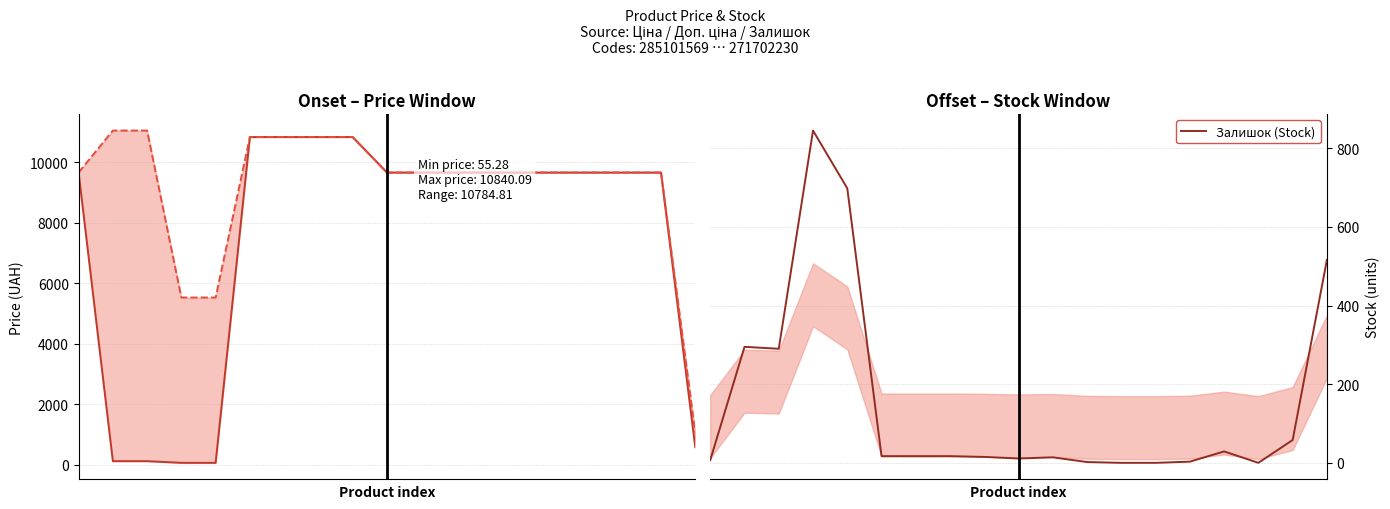

Reading left to right, extract all data points from this chart.

Ціна: 0=9664.7	1=110.5	2=110.5	3=55.3	4=55.3	5=10840.1	6=10840.1	7=10840.1	8=10840.1	9=9664.7	10=9664.7	11=9664.7	12=9664.7	13=9664.7	14=9664.7	15=9664.7	16=9664.7	17=9664.7	18=571.6
Доп. ціна: 0=9664.7	1=11055.0	2=11055.0	3=5528.0	4=5528.0	5=10840.1	6=10840.1	7=10840.1	8=10840.1	9=9664.7	10=9664.7	11=9664.7	12=9664.7	13=9664.7	14=9664.7	15=9664.7	16=9664.7	17=9664.7	18=1048.0
Залишок (Stock): 0=7.0	1=295.0	2=290.0	3=845.0	4=698.0	5=17.0	6=17.0	7=17.0	8=15.0	9=11.0	10=14.0	11=2.0	12=0.0	13=0.0	14=3.0	15=29.0	16=0.0	17=58.0	18=516.0